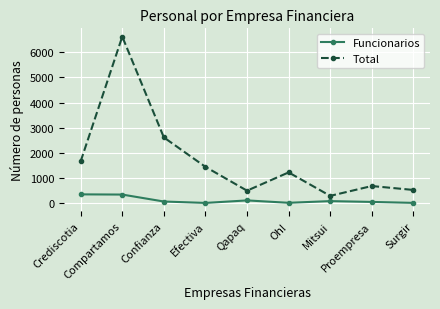

What is the value of the Total point at the 1st from the left?

1659